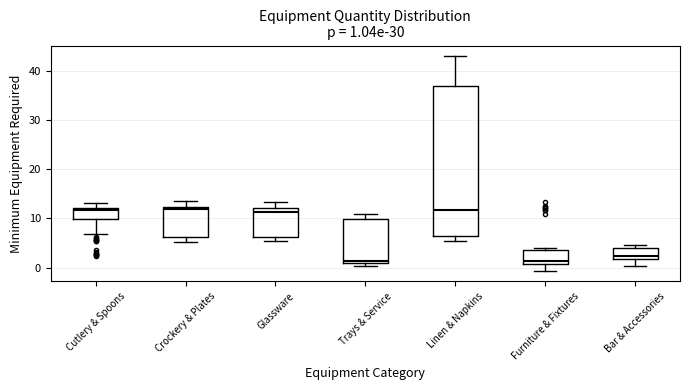

Comparing the boxes themselves (not the whiskers), which one is the tallest?

Linen & Napkins